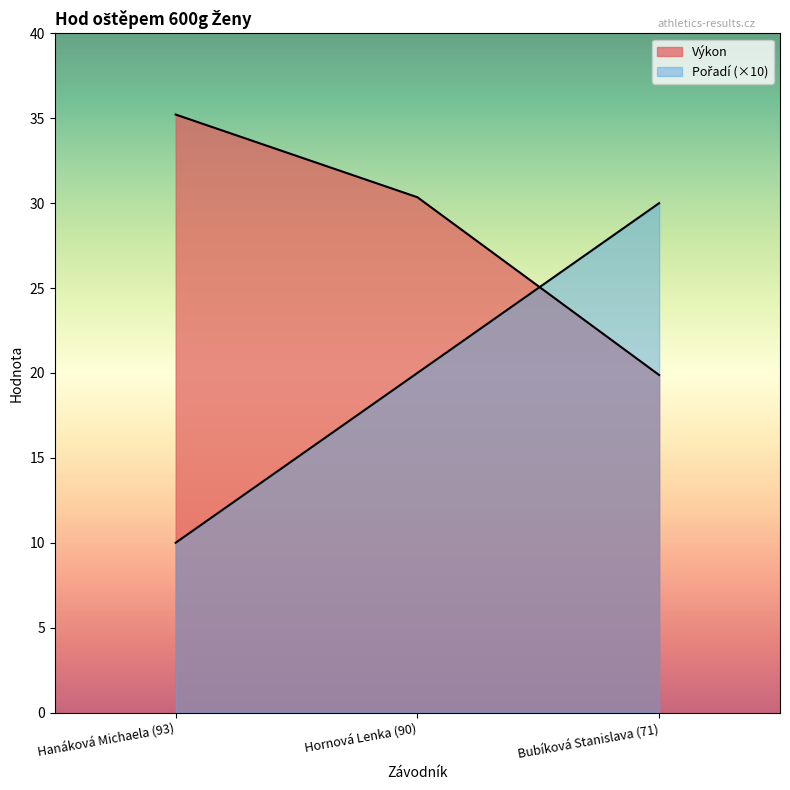

What is the maximum value shown in the chart?

35.2